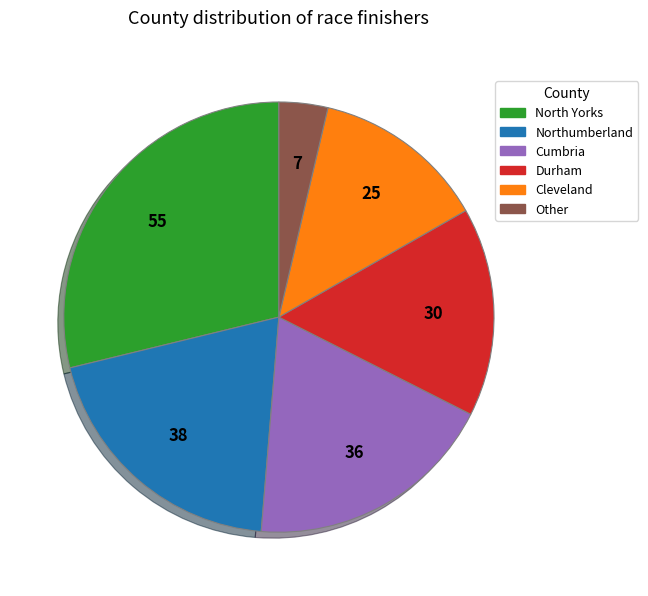

Does any single category account for the majority?

No